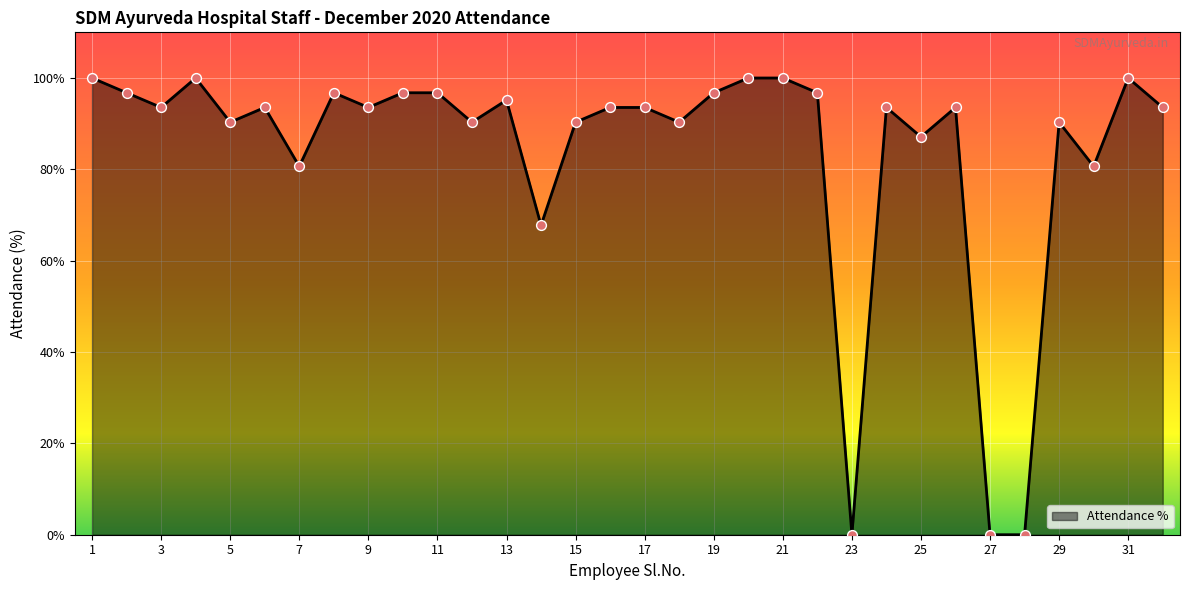

What is the greatest value displayed?

100.0